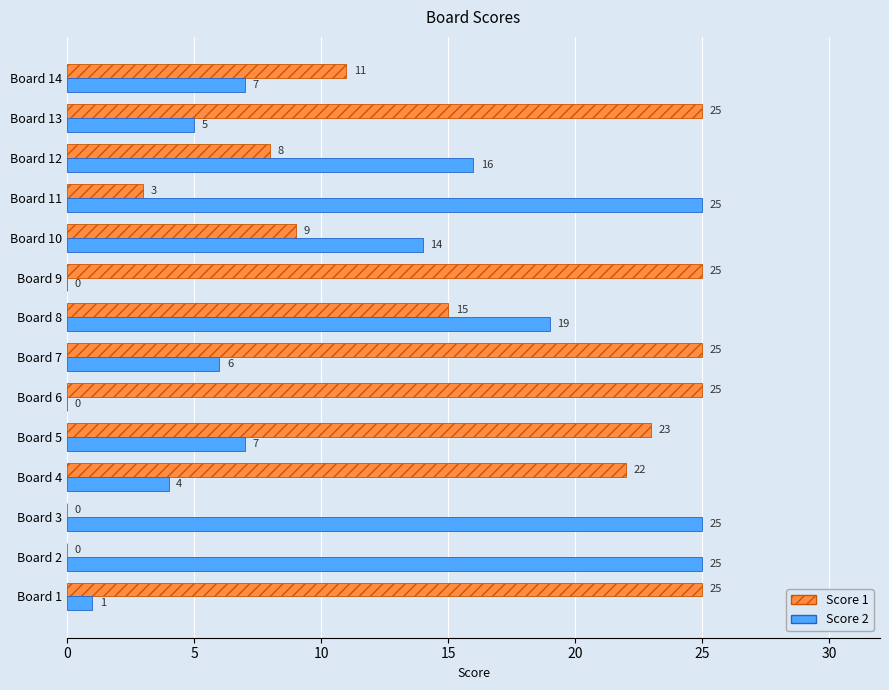

Which series has the largest total across all categories?

Score 1